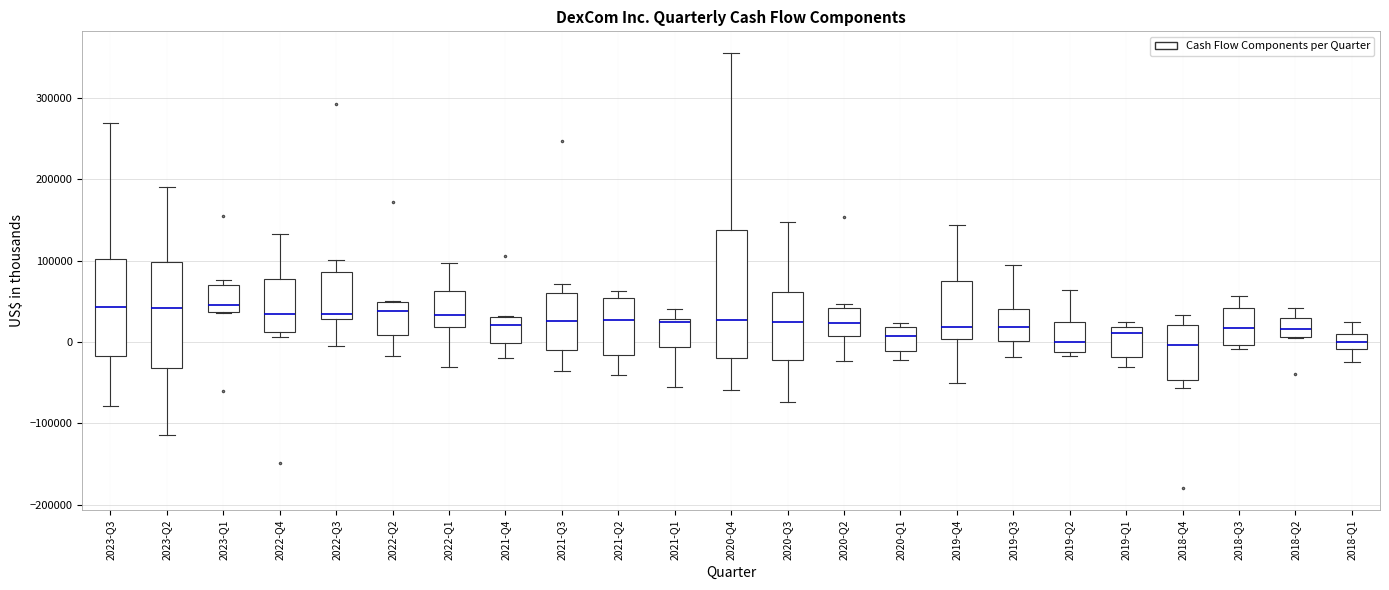

Reading left to right, read every box against the y-axis: the position of its median line, the range the box covers, and the ends of its whiskers. The values are not printed on the chart, so give them approximately, as read against the axis.

2023-Q3: median 40000, box -20000 to 100000, whiskers -80000 to 270000
2023-Q2: median 40000, box -30000 to 100000, whiskers -110000 to 190000
2023-Q1: median 50000, box 40000 to 70000, whiskers 40000 to 80000
2022-Q4: median 40000, box 10000 to 80000, whiskers 10000 (just below the box's lower edge) to 130000
2022-Q3: median 40000, box 30000 to 90000, whiskers 0 to 100000
2022-Q2: median 40000, box 10000 to 50000, whiskers -20000 to 50000
2022-Q1: median 30000, box 20000 to 60000, whiskers -30000 to 100000
2021-Q4: median 20000, box 0 to 30000, whiskers -20000 to 30000
2021-Q3: median 30000, box -10000 to 60000, whiskers -40000 to 70000
2021-Q2: median 30000, box -20000 to 50000, whiskers -40000 to 60000
2021-Q1: median 20000, box -10000 to 30000, whiskers -50000 to 40000
2020-Q4: median 30000, box -20000 to 140000, whiskers -60000 to 360000
2020-Q3: median 20000, box -20000 to 60000, whiskers -70000 to 150000
2020-Q2: median 20000, box 10000 to 40000, whiskers -20000 to 50000
2020-Q1: median 10000, box -10000 to 20000, whiskers -20000 to 20000 (just above the box's upper edge)
2019-Q4: median 20000, box 0 to 80000, whiskers -50000 to 140000
2019-Q3: median 20000, box 0 to 40000, whiskers -20000 to 90000
2019-Q2: median 0, box -10000 to 30000, whiskers -20000 to 60000
2019-Q1: median 10000, box -20000 to 20000, whiskers -30000 to 30000
2018-Q4: median 0, box -50000 to 20000, whiskers -60000 to 30000
2018-Q3: median 20000, box 0 to 40000, whiskers -10000 to 60000
2018-Q2: median 20000, box 10000 to 30000, whiskers 10000 to 40000
2018-Q1: median 0, box -10000 to 10000, whiskers -20000 to 20000